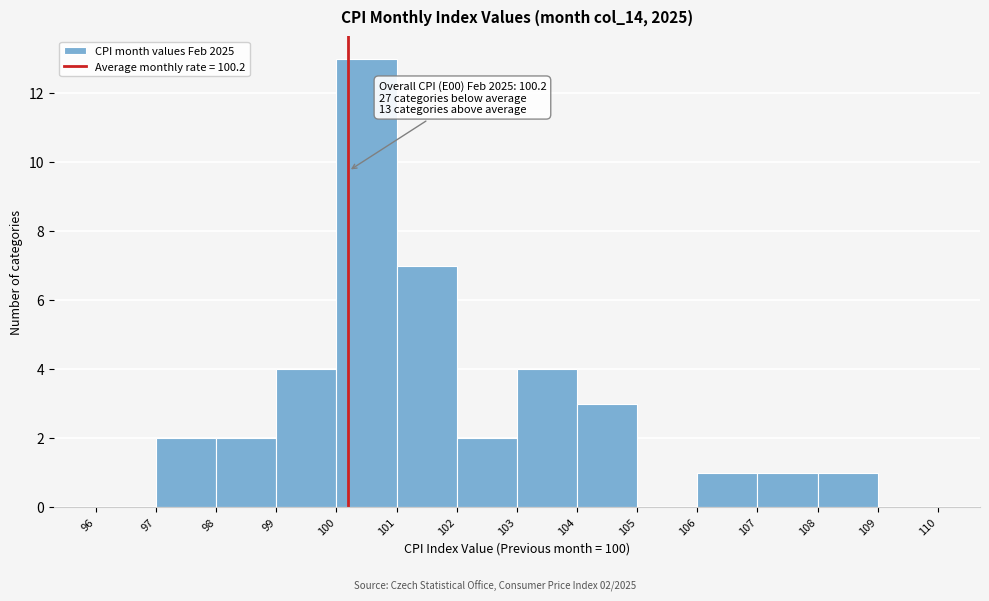

Which range on the x-axis has the tallest bar?

100 to 101